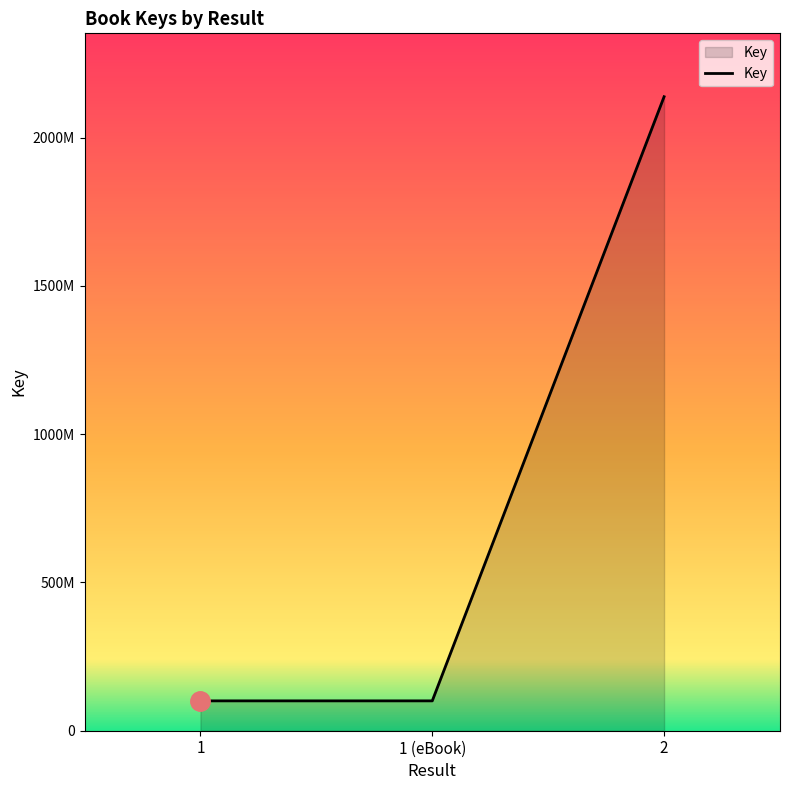

Approximately how many times larger is the value at 2 compared to 1?

21.2